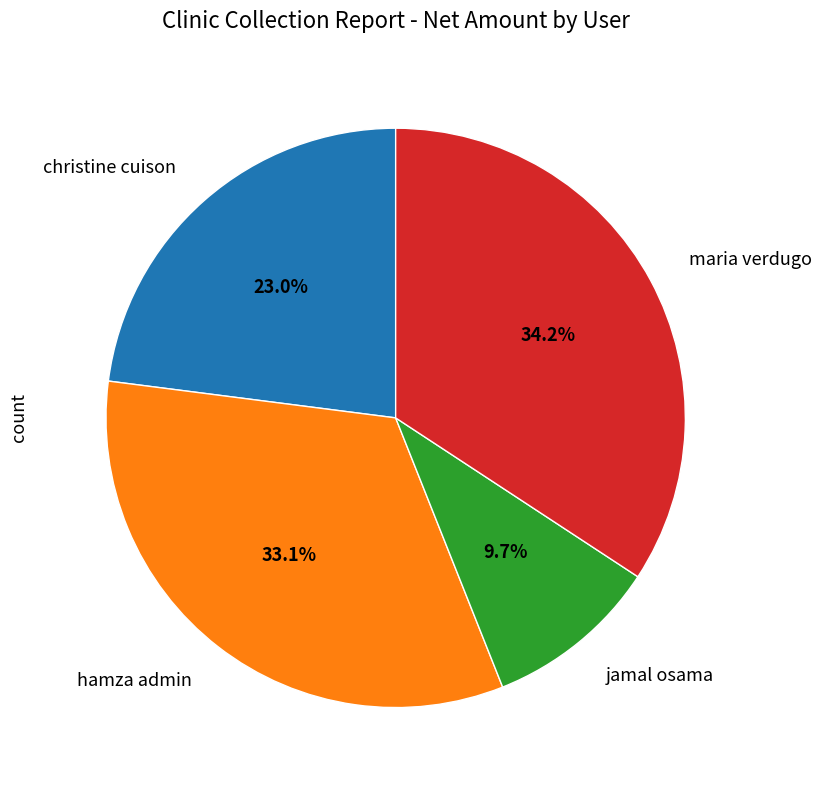

To the nearest percent, what is the average slice percentage?

25%